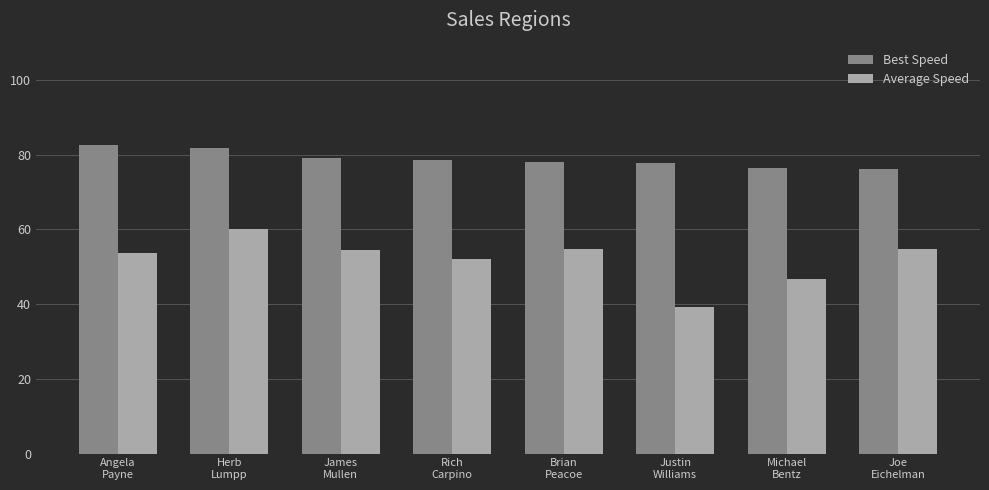

Which series has the widest spread of values?

Average Speed